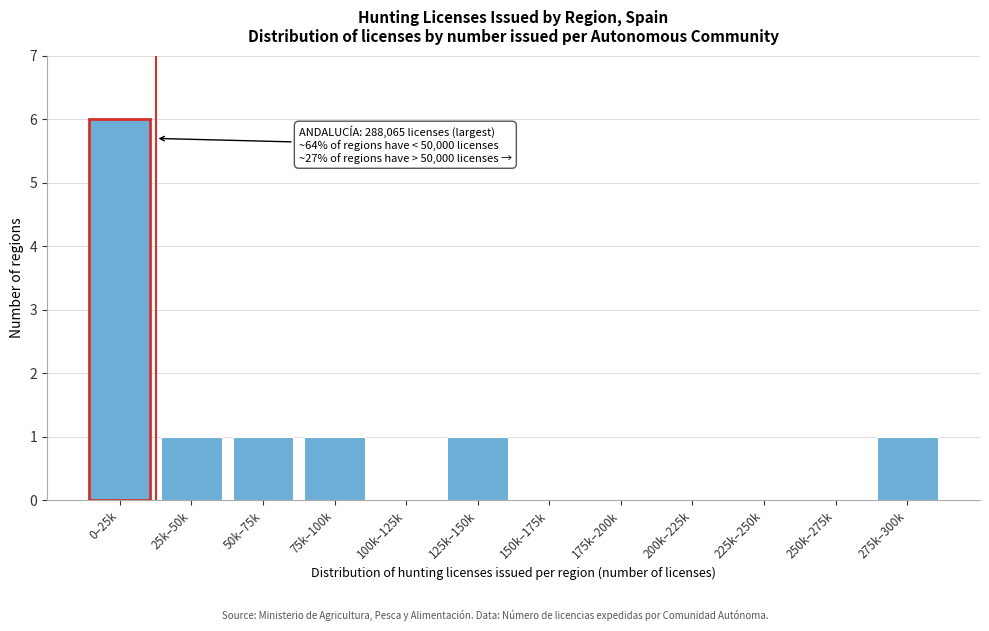

Reading right to left, transcribe all the data shown in this chart.

275k–300k=1	250k–275k=0	225k–250k=0	200k–225k=0	175k–200k=0	150k–175k=0	125k–150k=1	100k–125k=0	75k–100k=1	50k–75k=1	25k–50k=1	0–25k=6